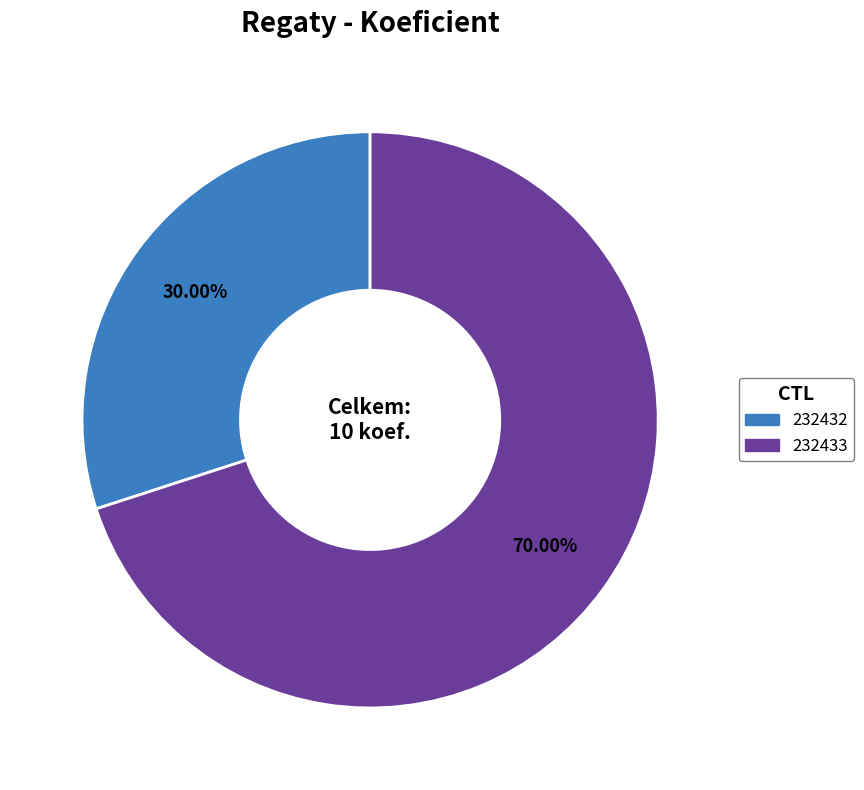

Which slice is the smallest?

232432